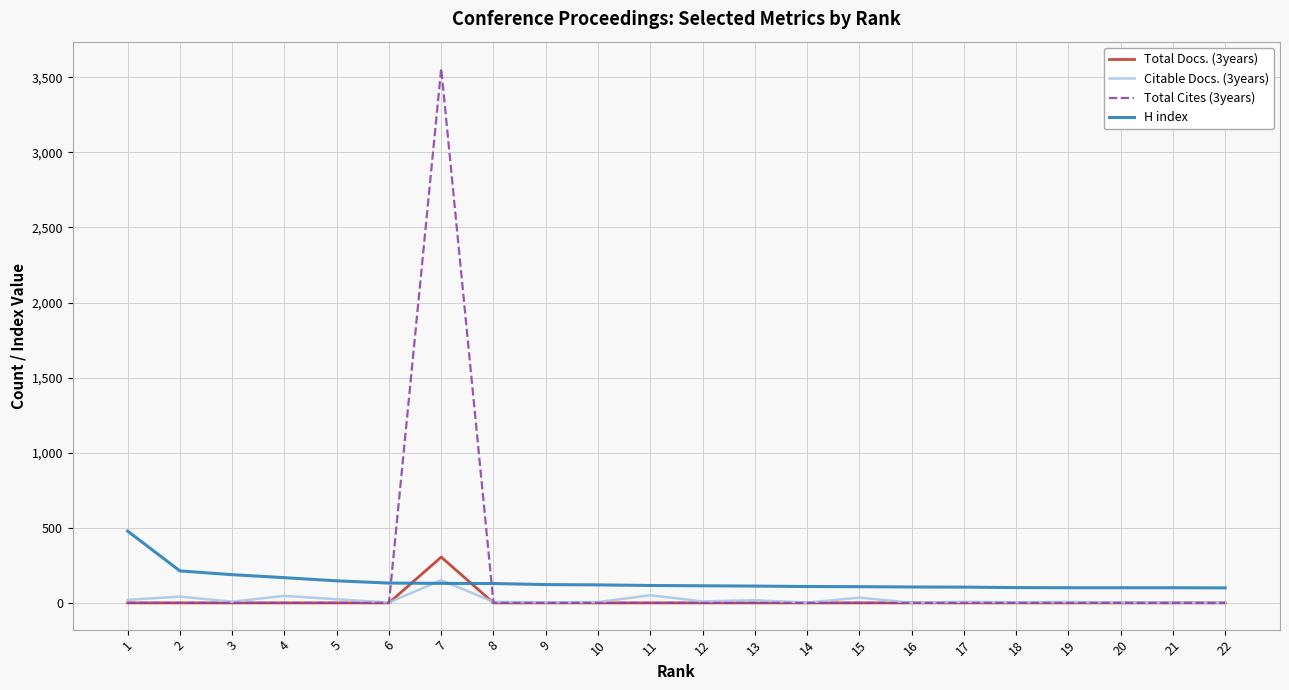

Which series has the widest spread of values?

Total Cites (3years)